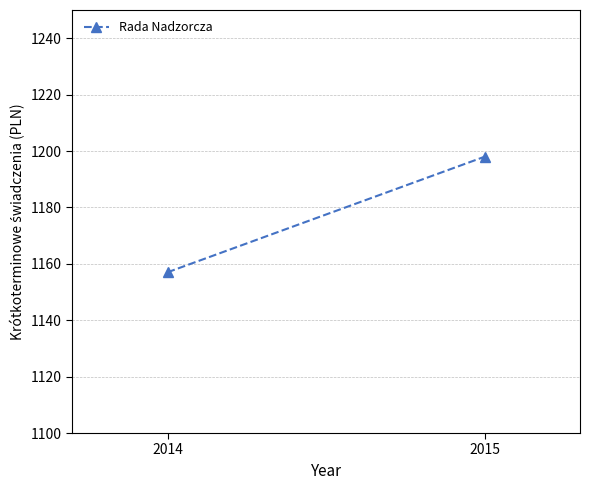

What is the difference between the maximum and minimum values?

41